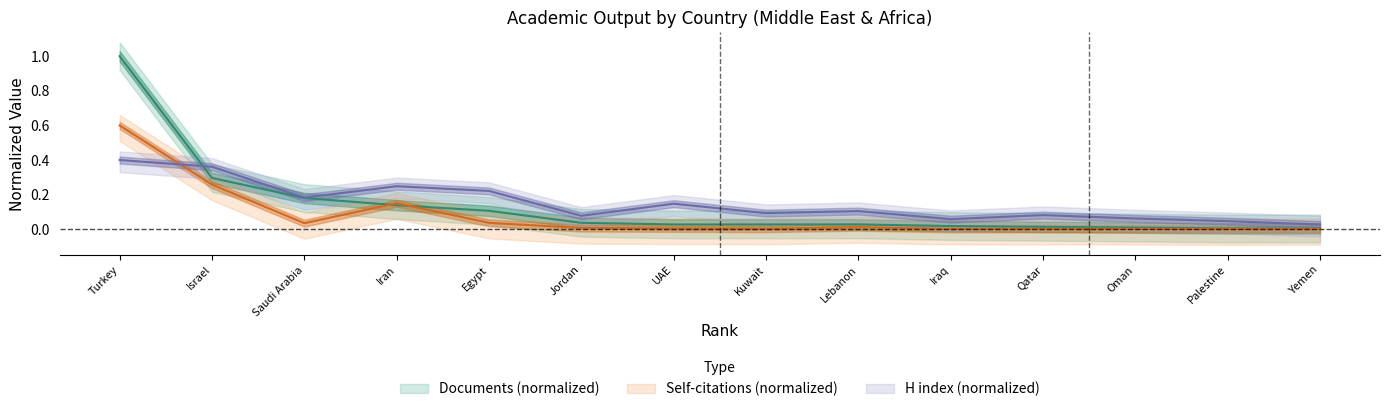

Where is the first local maximum for Self-citations?

Iran